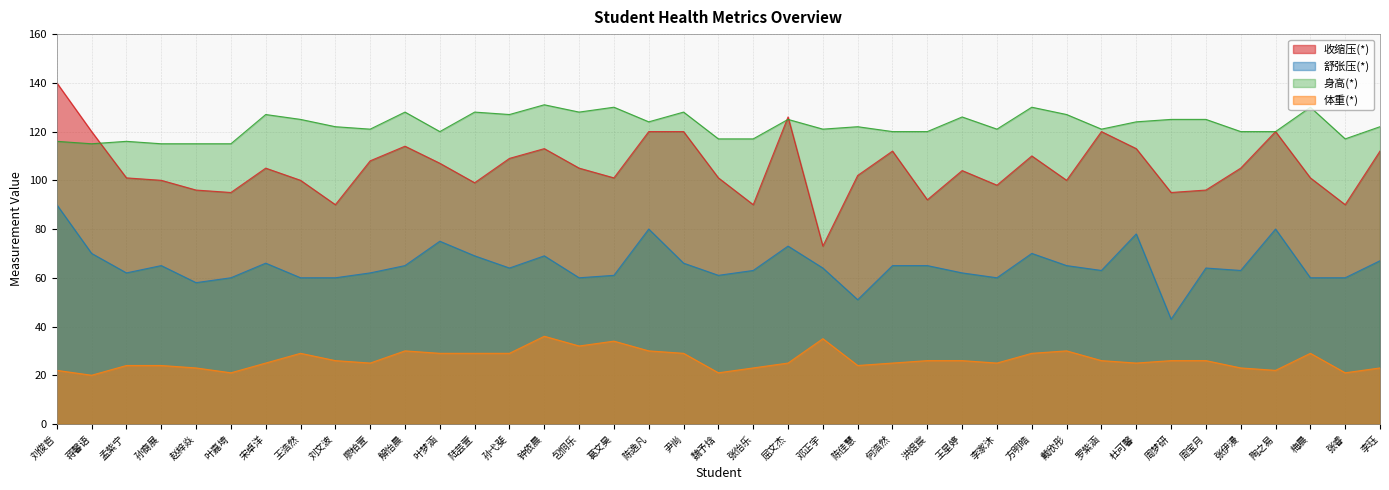

What is the label of the 21st point from the left?

张怡乐